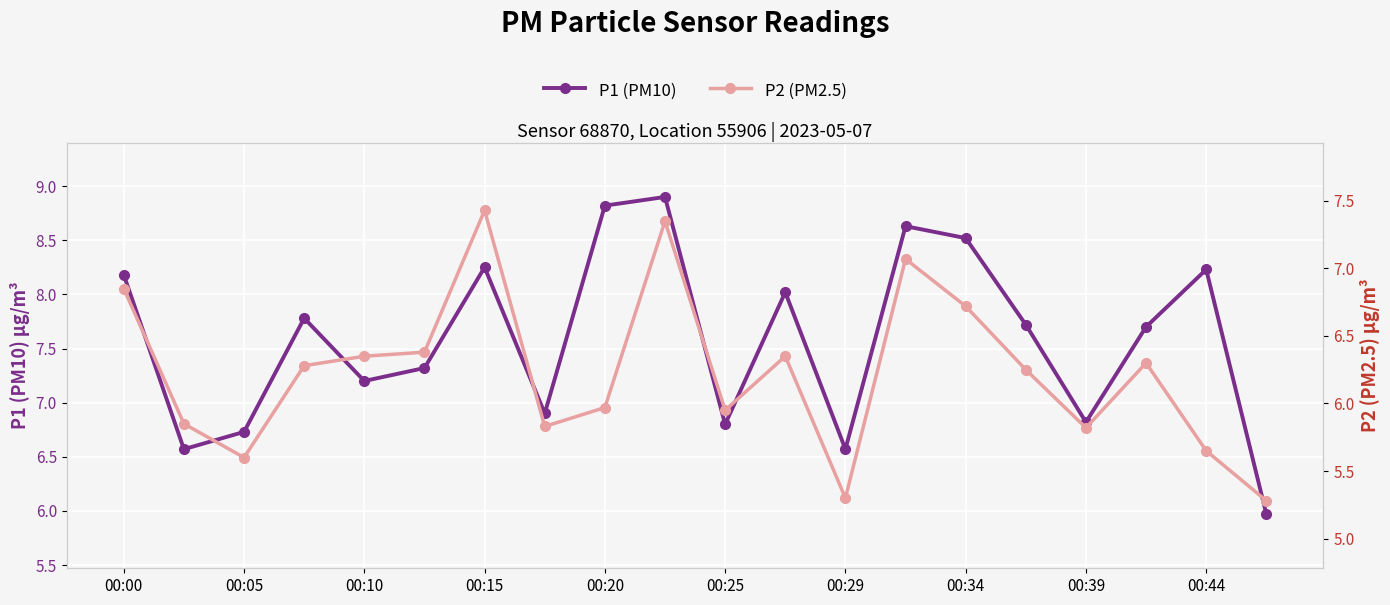

How many lines are shown in the chart?

2